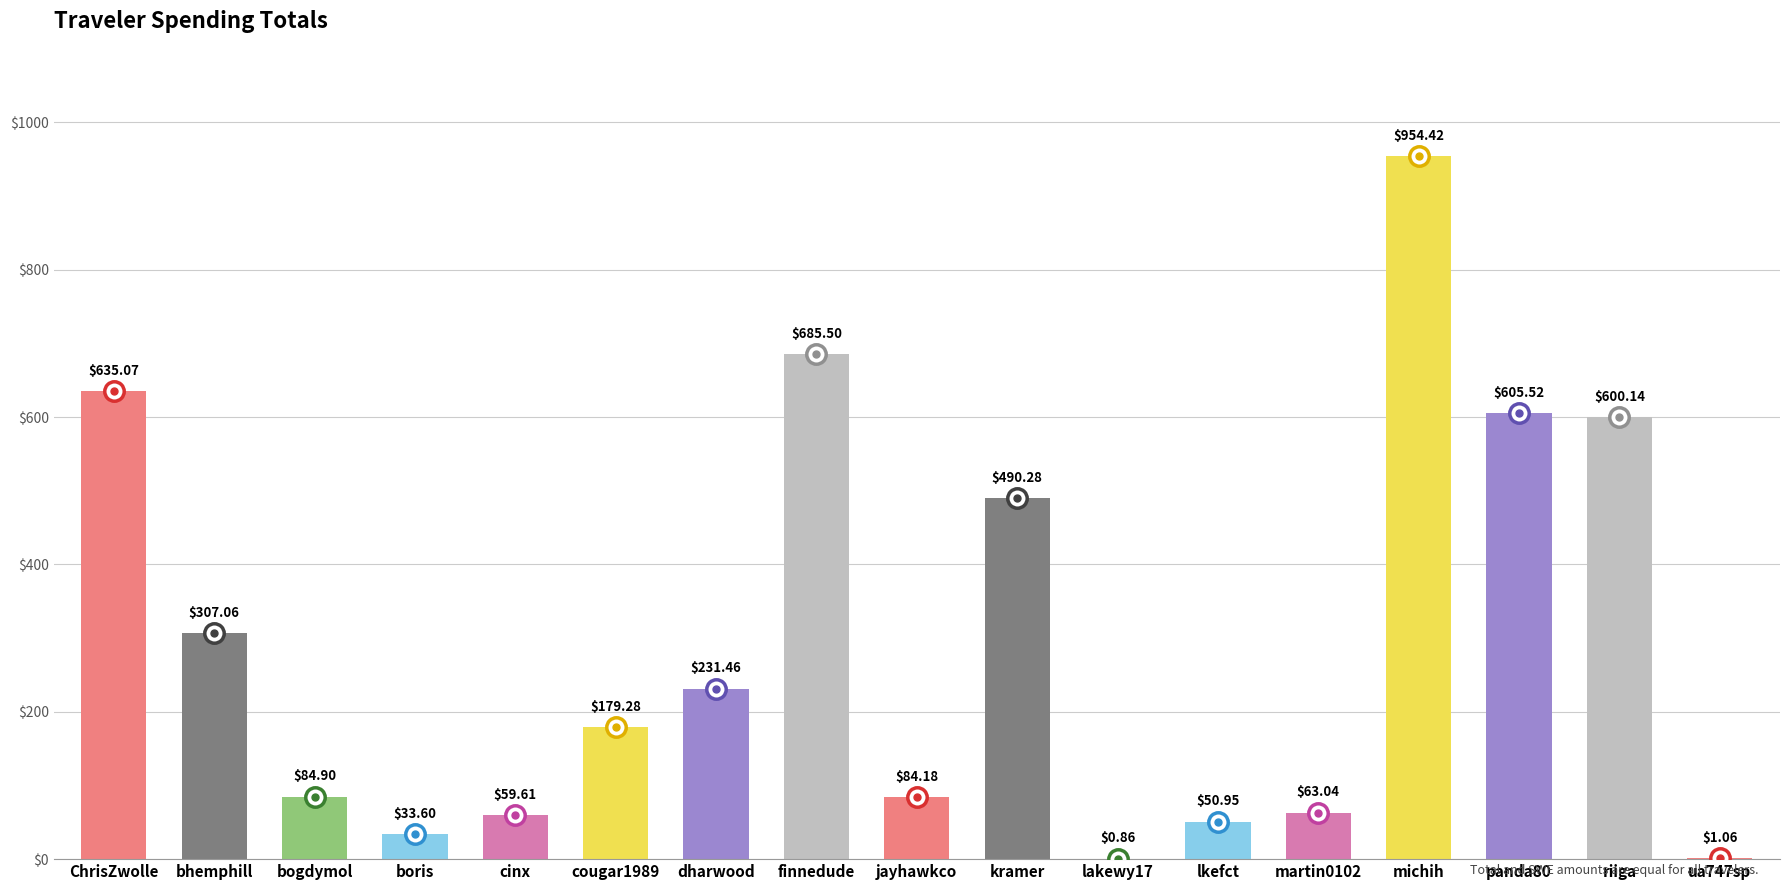

What is the sum of the values at kramer and martin0102?

553.3